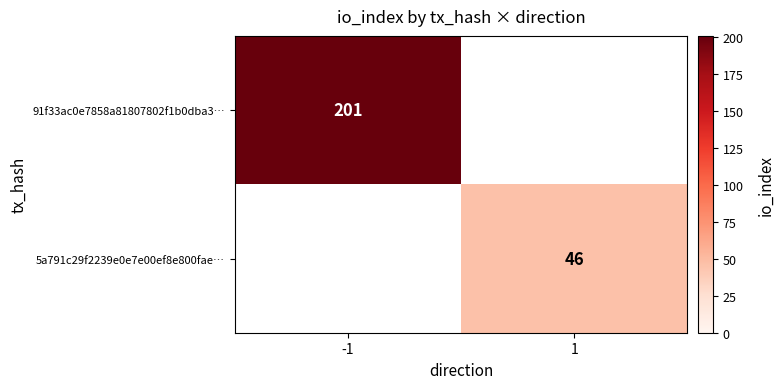

The 91f33ac0e7858a81807802f1b0dba3… series shows 71 at -1. True or false?

False